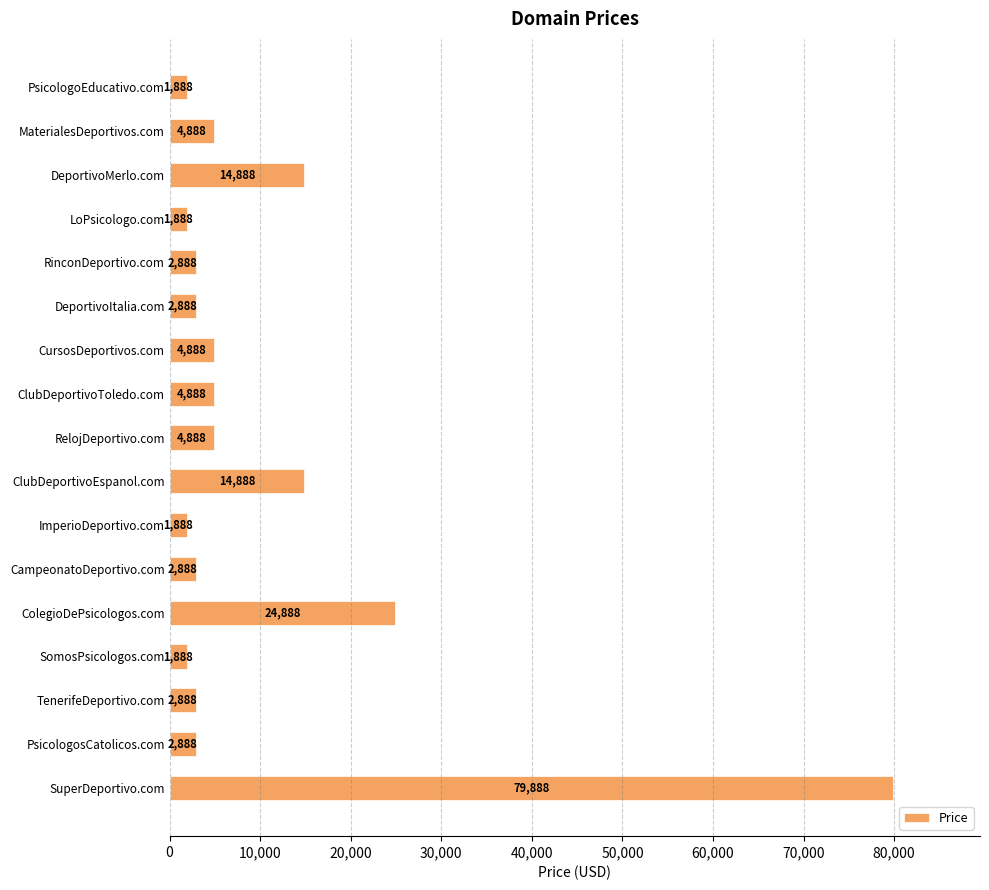

What is the minimum value shown in the chart?

1888